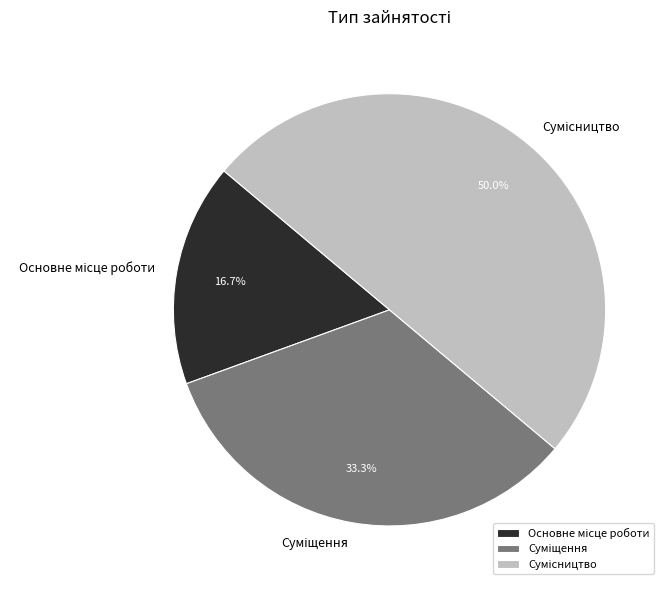

How much of the chart is everything except Основне місце роботи?

83.3%